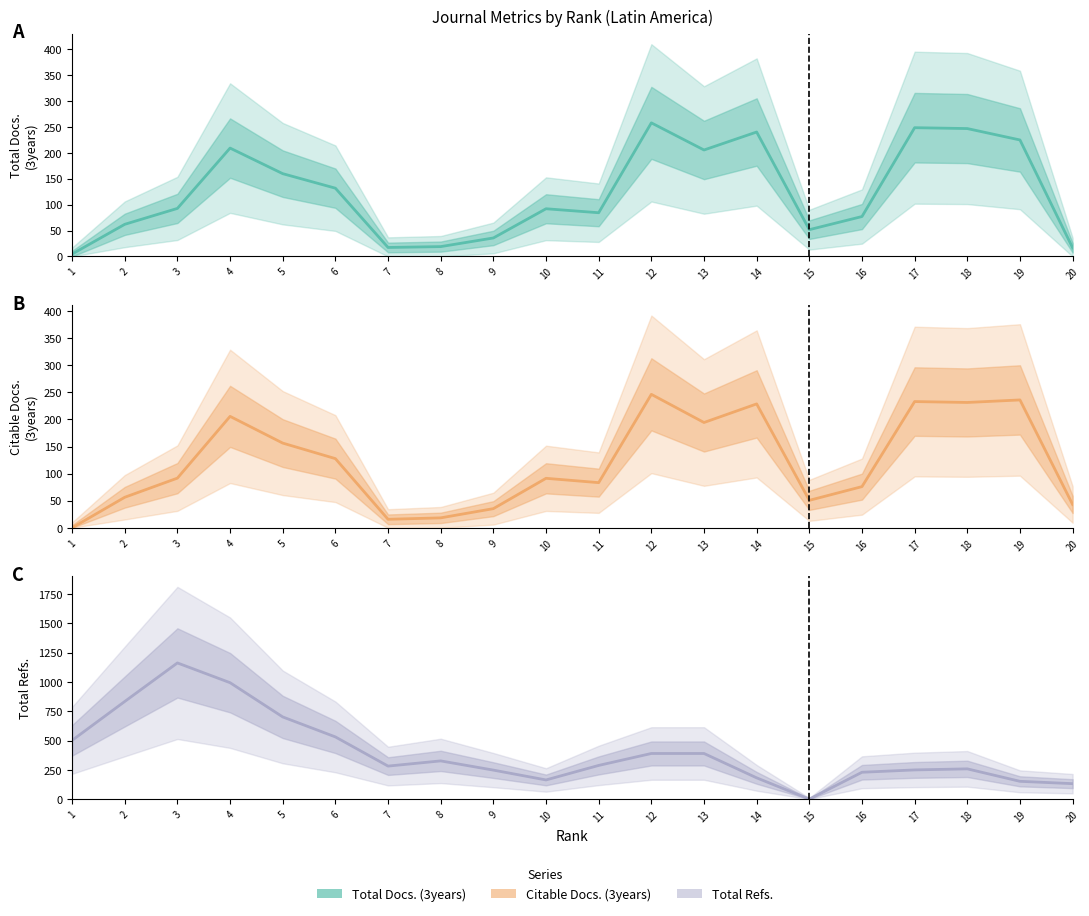

Where do Total Refs. and Citable Docs. (3years) first cross each other?

13 and 14